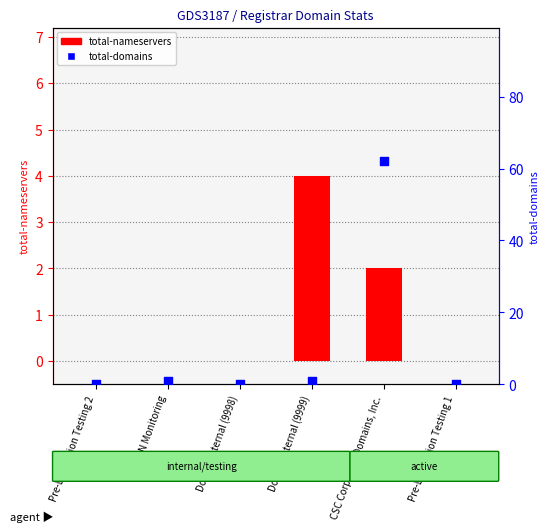

At how many categories does at least one series exceed 58?

1